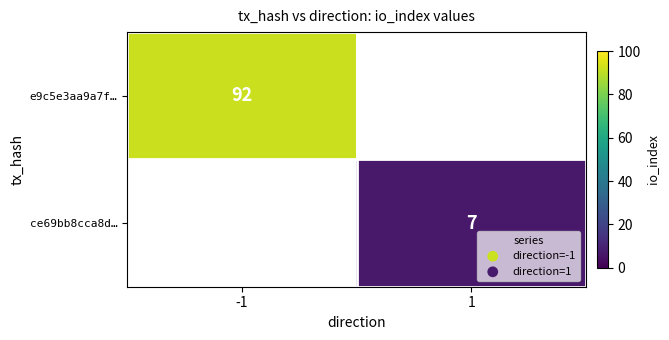

Is it true that e9c5e3aa9a7f… equals 161 at -1?

False